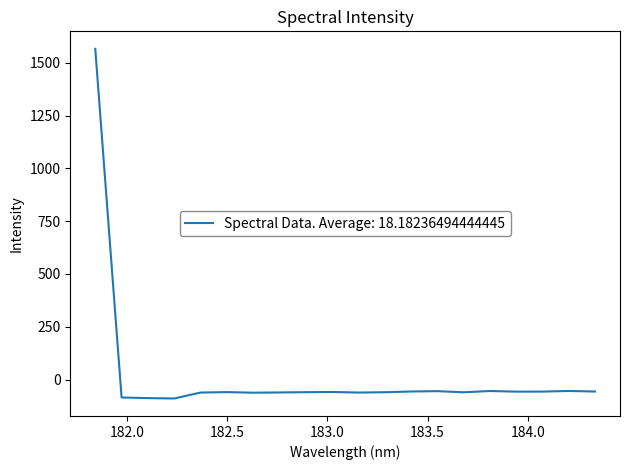

What is the difference between the maximum and minimum values?

1656.8